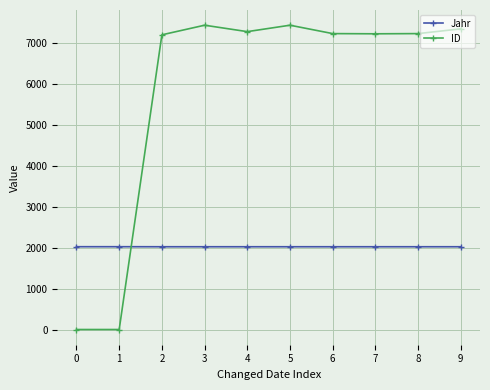

Rank the series by their average value, from highest to lowest.

ID, Jahr